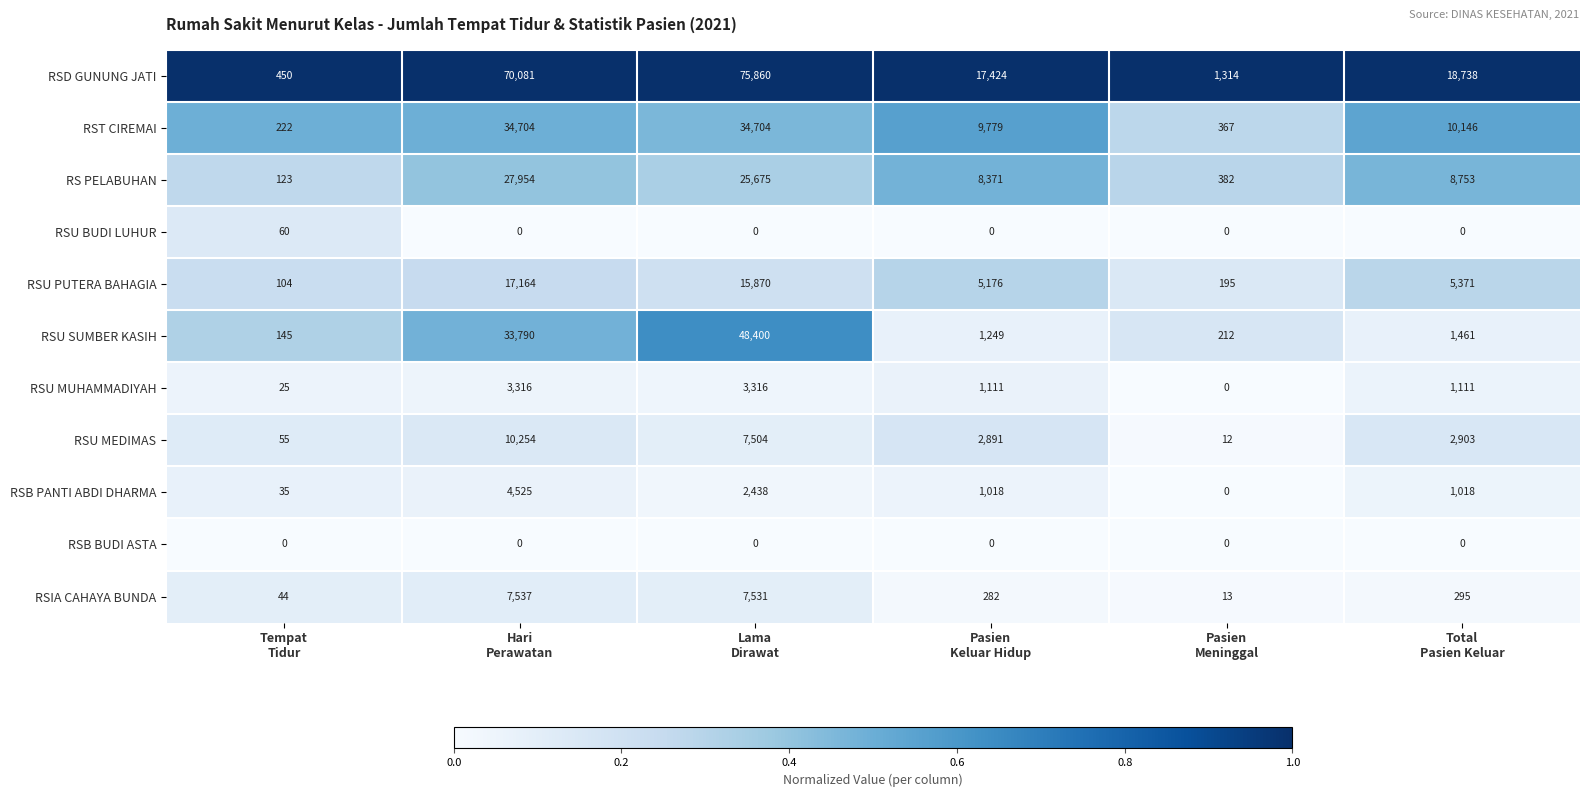

Which series has the largest range (max minus min)?

RSD GUNUNG JATI